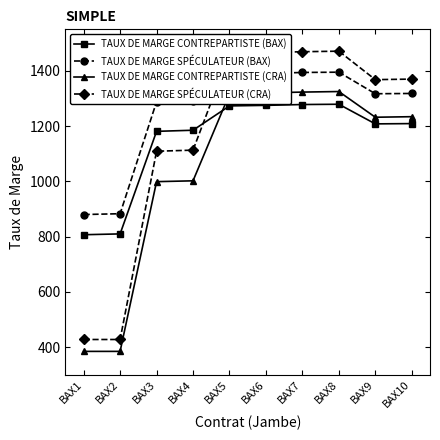

Where does the TAUX DE MARGE CONTREPARTISTE (BAX) series first go above 1209?

BAX5